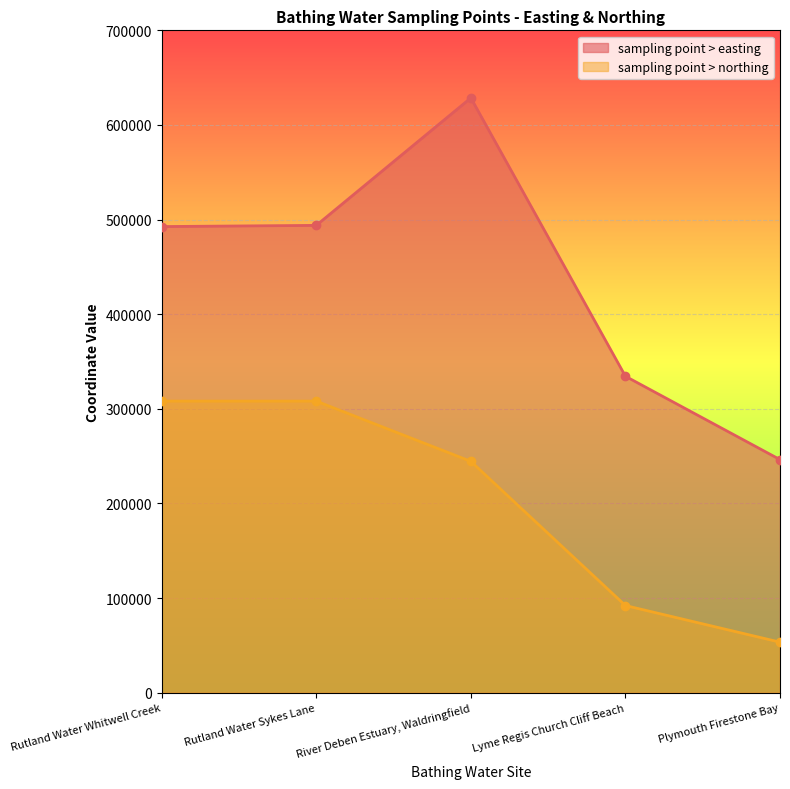

True or false: sampling point > easting and sampling point > northing intersect in this chart.

False